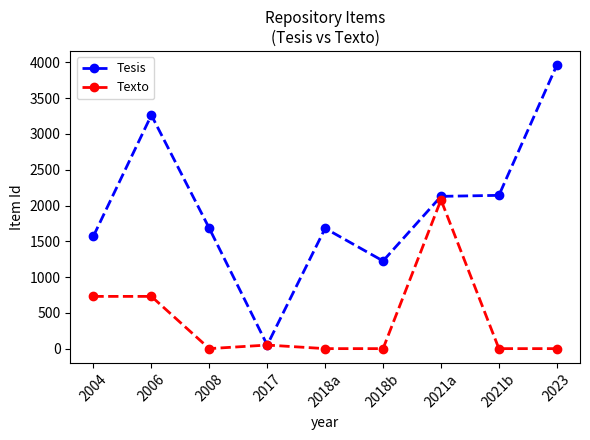

Is the value of Texto at 2018b greater than the value of Tesis at 2023?

No